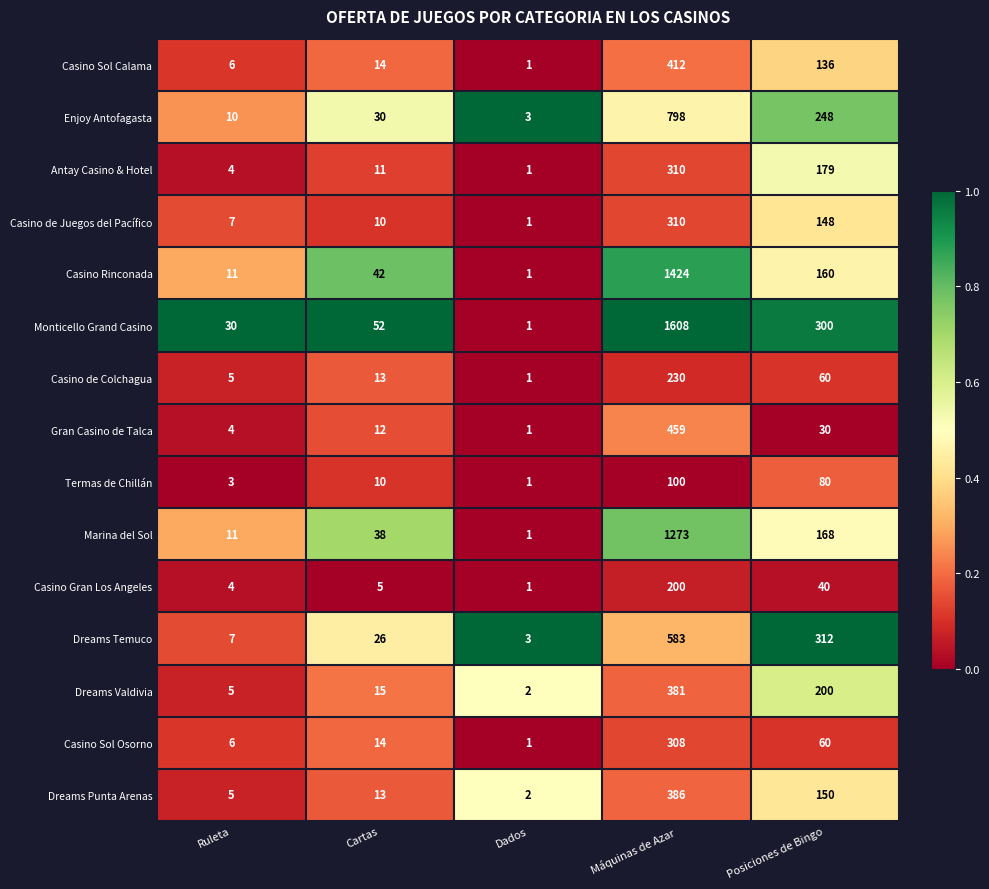

At which label is Dreams Punta Arenas closest to 194?

Posiciones de Bingo